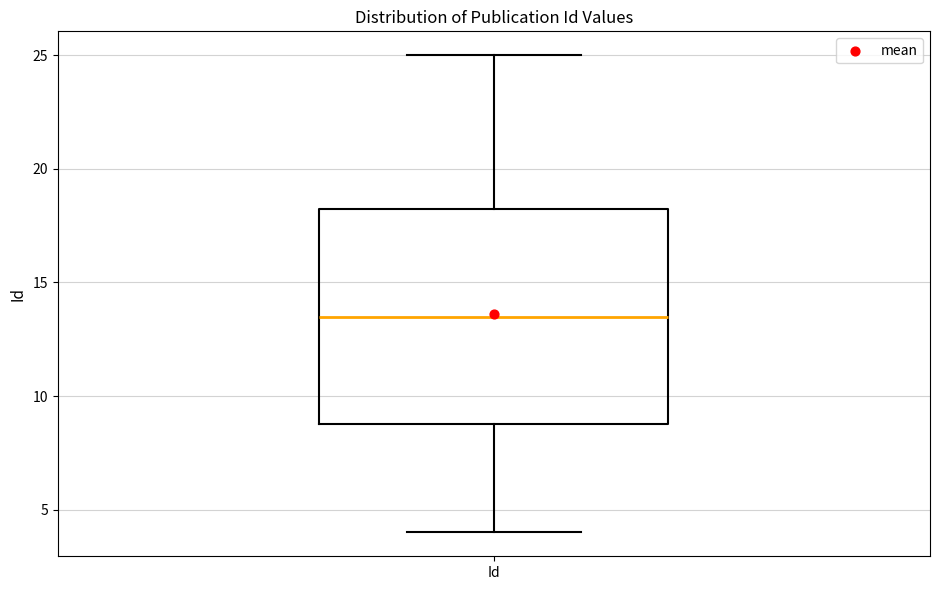

Where does the median line of the box for Id sit on the y-axis? The values are not printed on the chart, so give them approximately, as read against the axis.

13.5